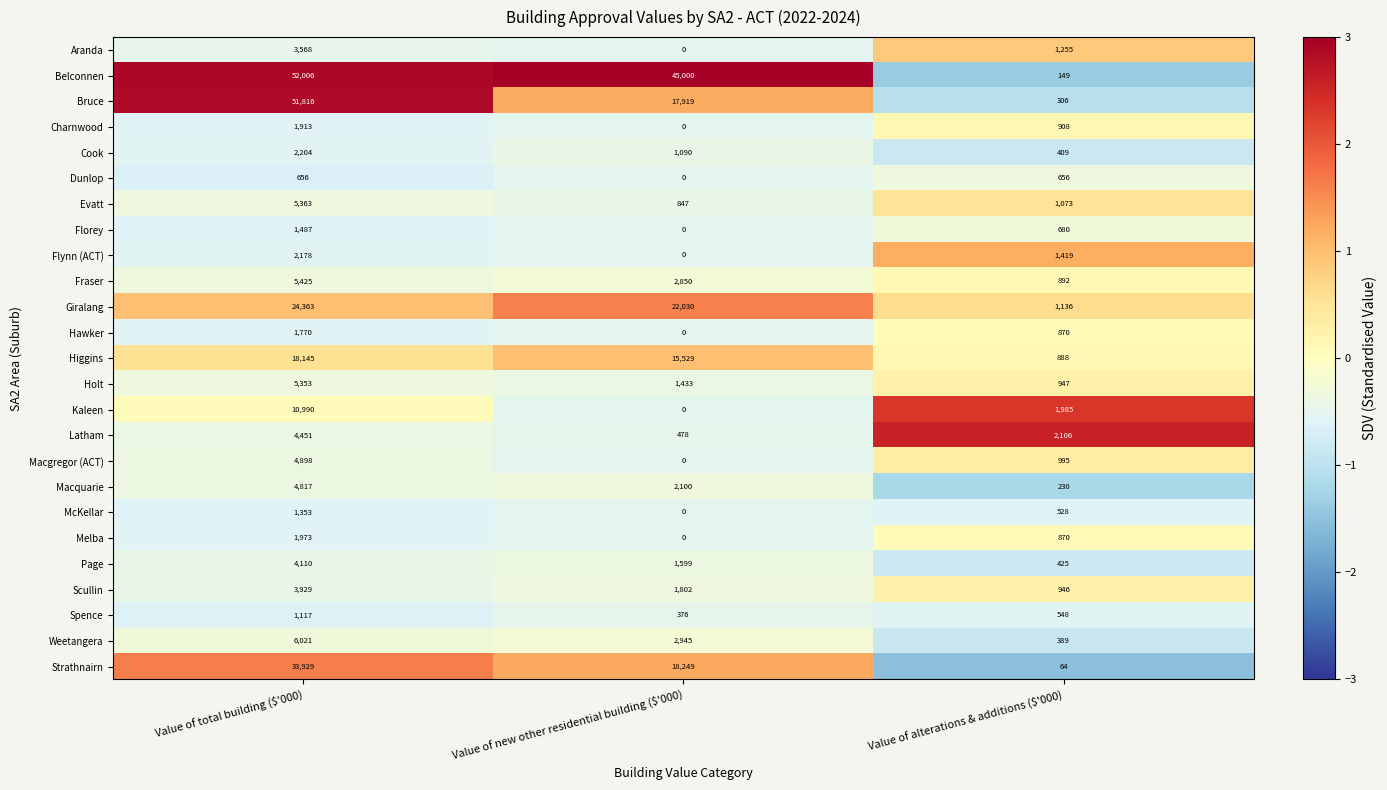

How many categories are shown in the chart?

3